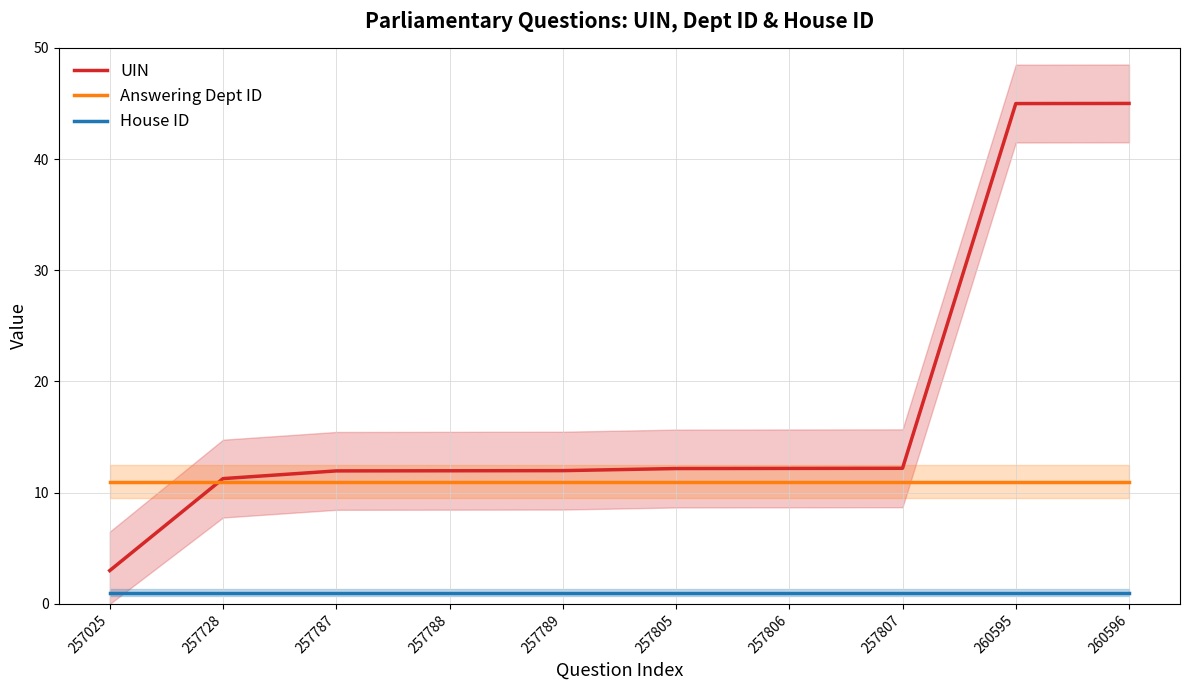

Between 257806 and 260595, which series saw the biggest shift?

UIN